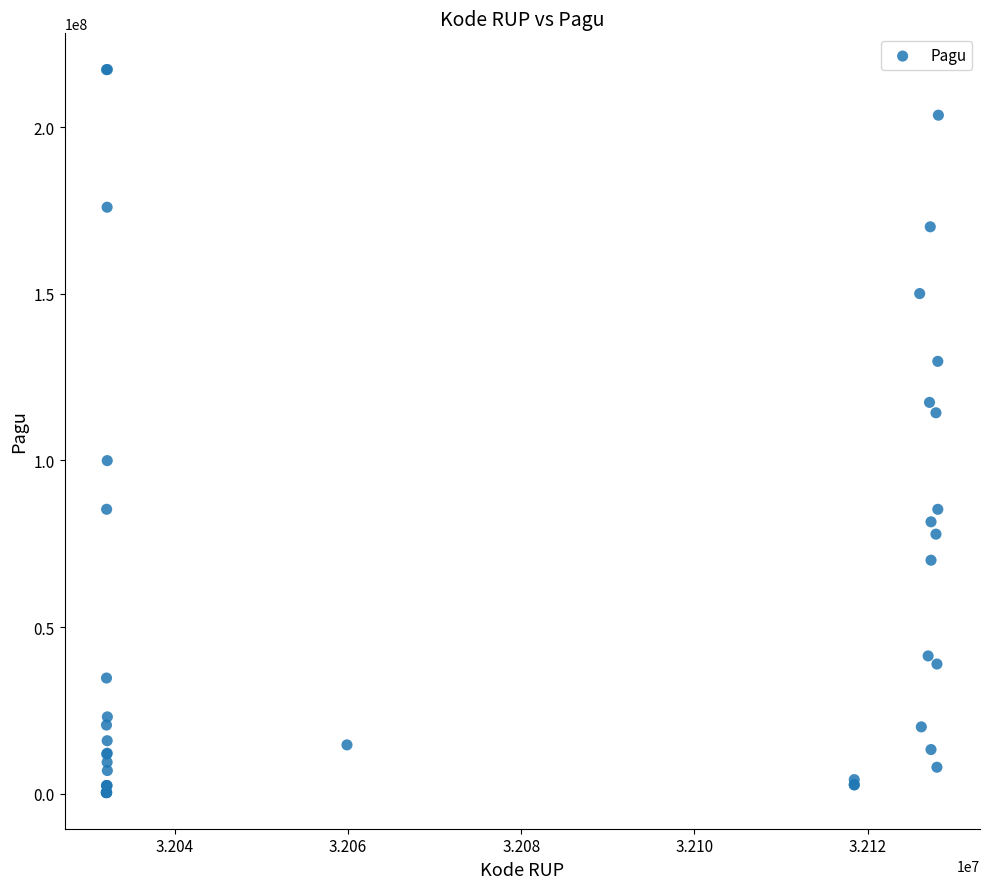

What Y value in the scatter plot is closest to 108830000?

114296000